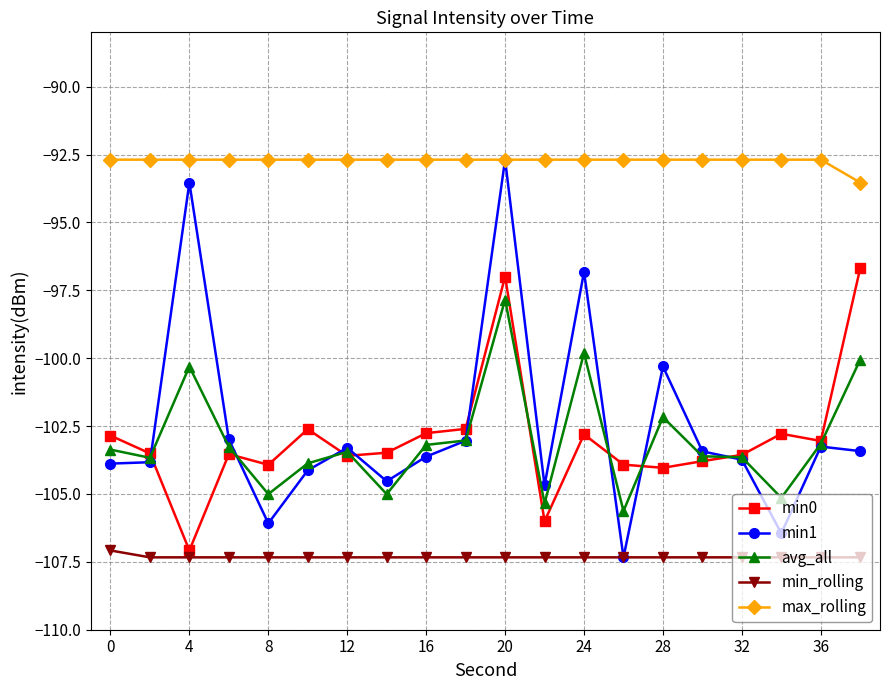

Which series has the largest total across all categories?

max_rolling